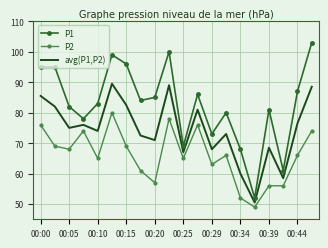

List the series in order of their peak value, highest first.

P1, avg(P1,P2), P2